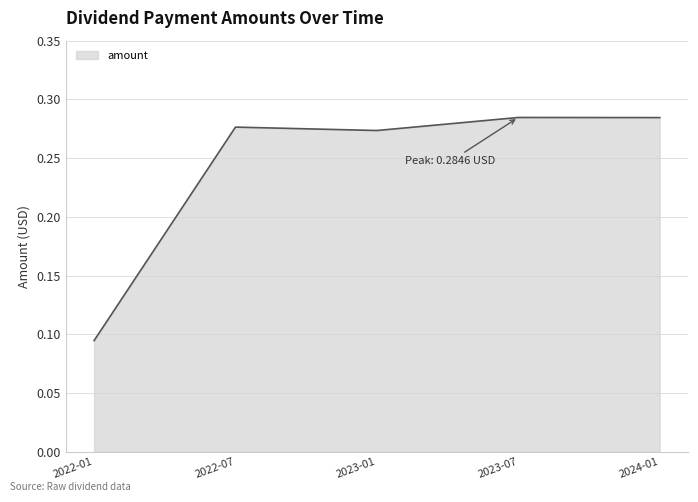

The chart shows a value of 0.4 at 2023-07. True or false?

False